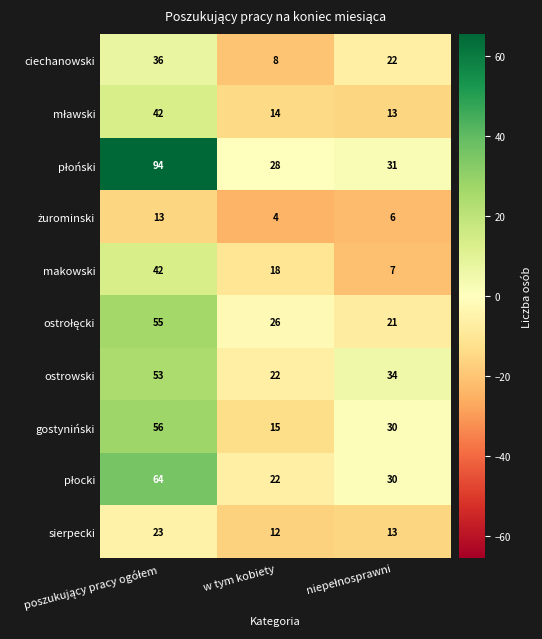

At how many categories does at least one series exceed 6?

3